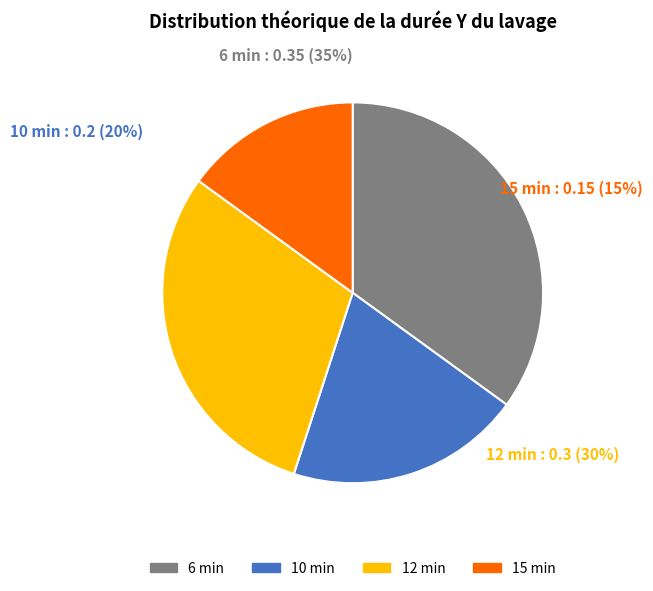

Does any single category account for the majority?

No